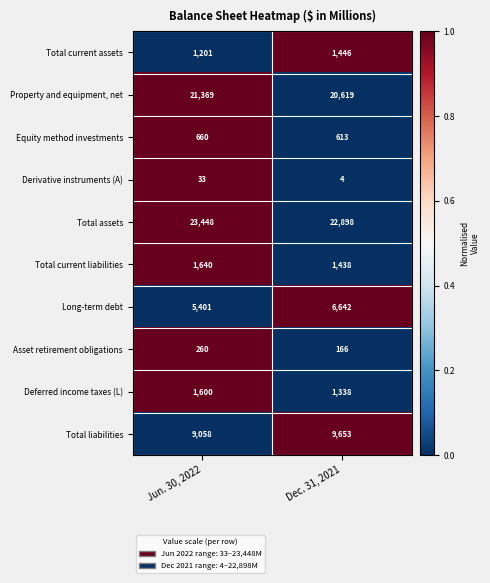

Rank the categories by Long-term debt value from lowest to highest.

Jun. 30, 2022, Dec. 31, 2021